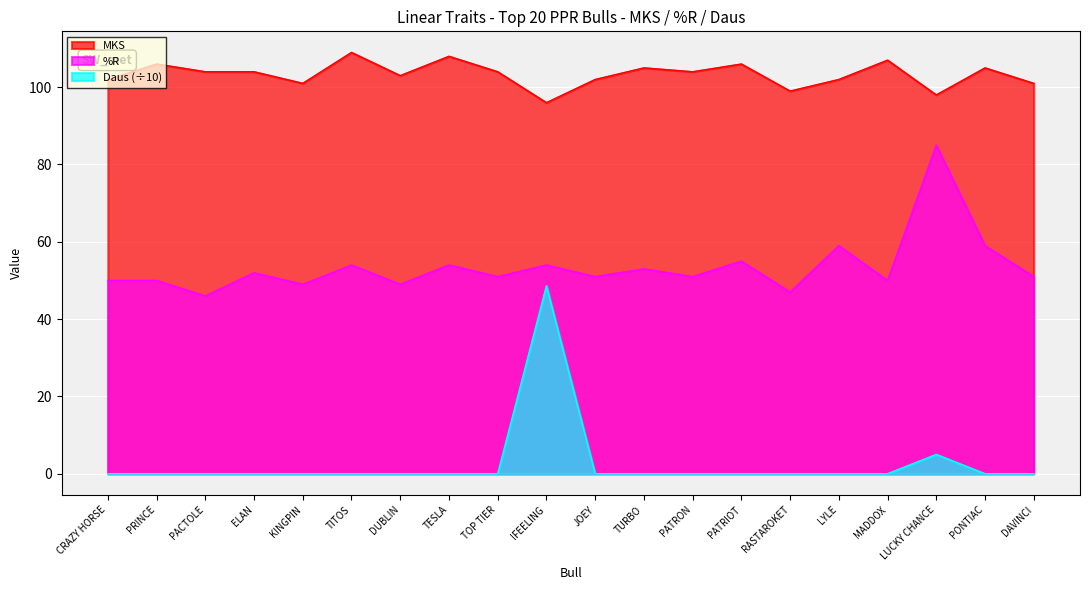

True or false: Daus has more than 0 interior local peaks.

True